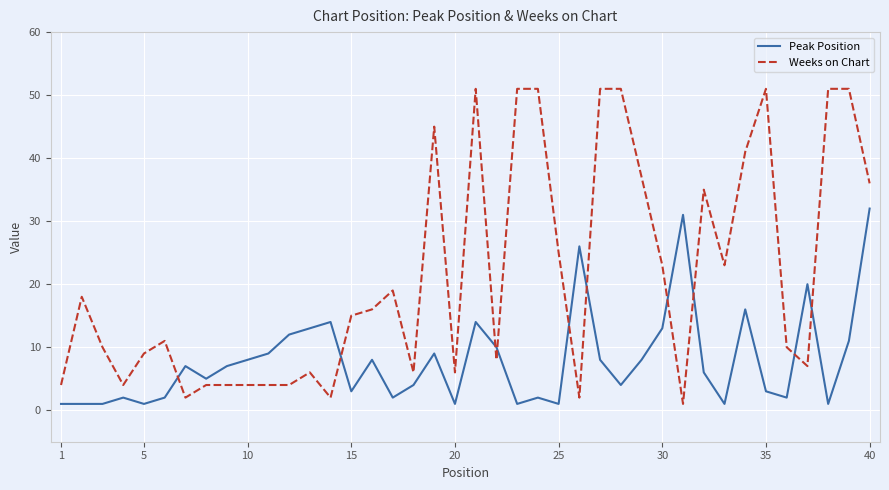

Count the number of data series in this chart.

2